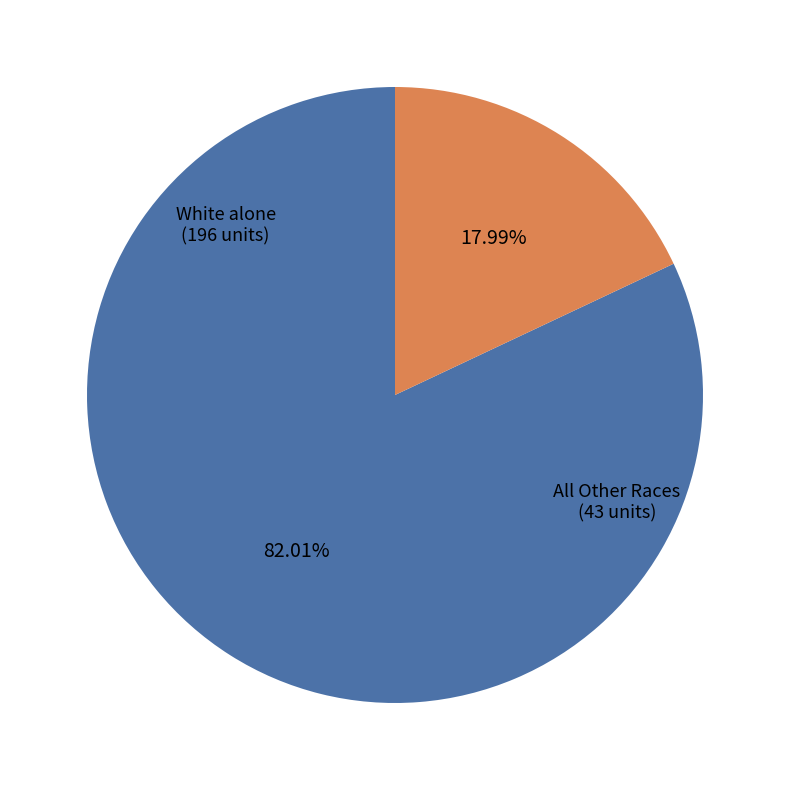

Rank the categories by value from lowest to highest.

All Other Races, White alone